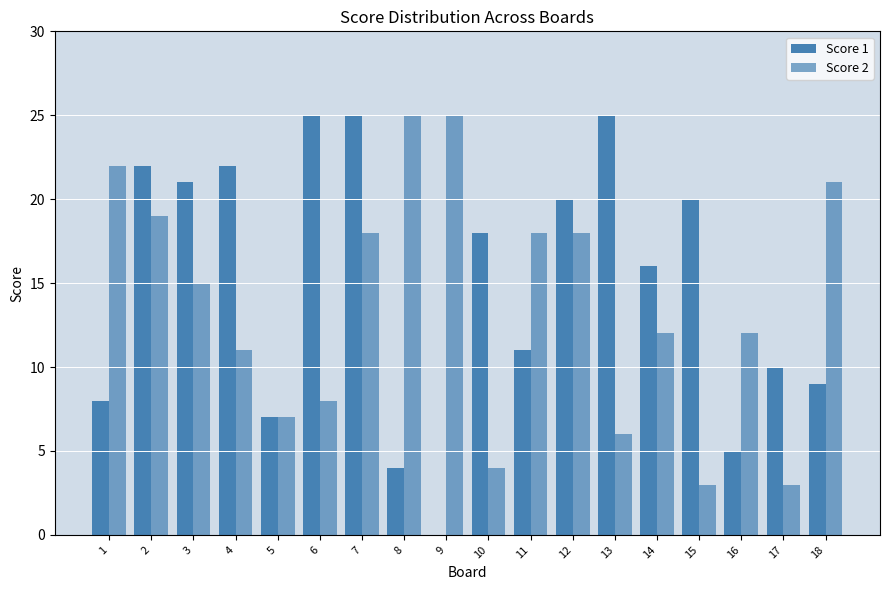

How many series are shown in this chart?

2